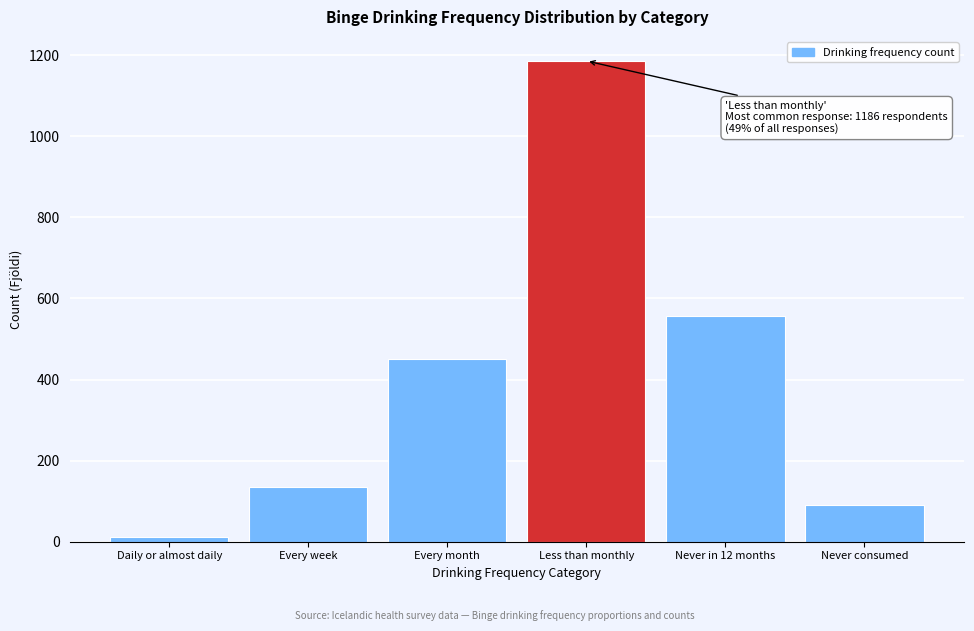

Reading left to right, transcribe all the data shown in this chart.

12	135	450	1186	556	90